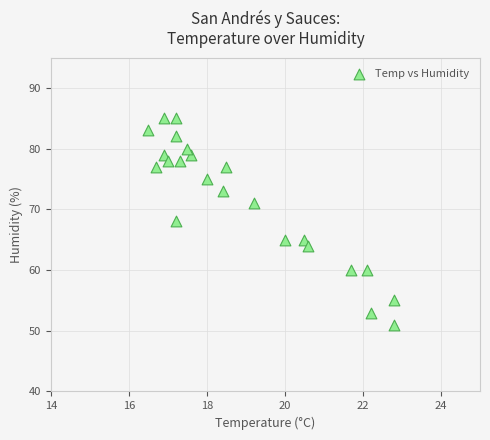

What is the range of Y values (max minus min)?

34